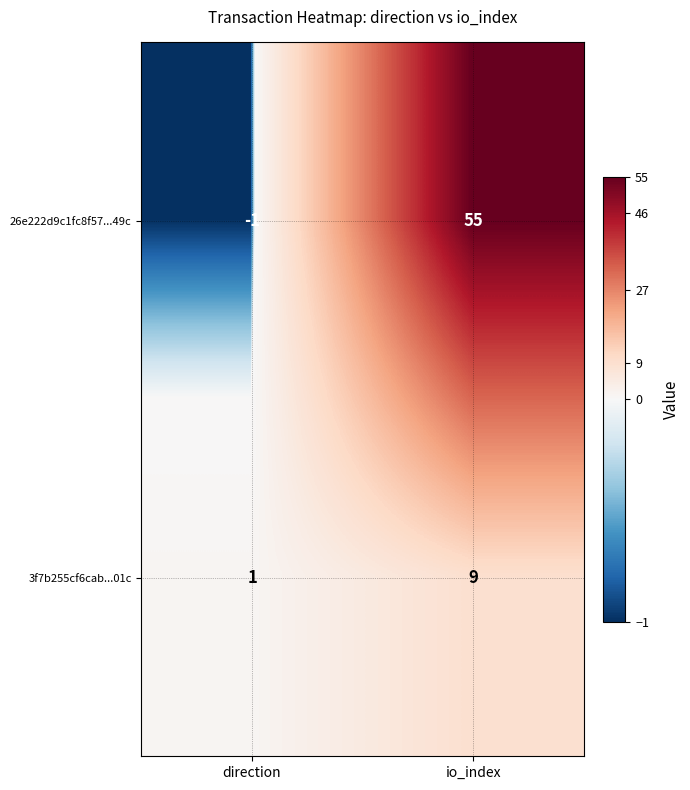

What is the maximum value for 26e222d9c1fc8f57...49c?

55